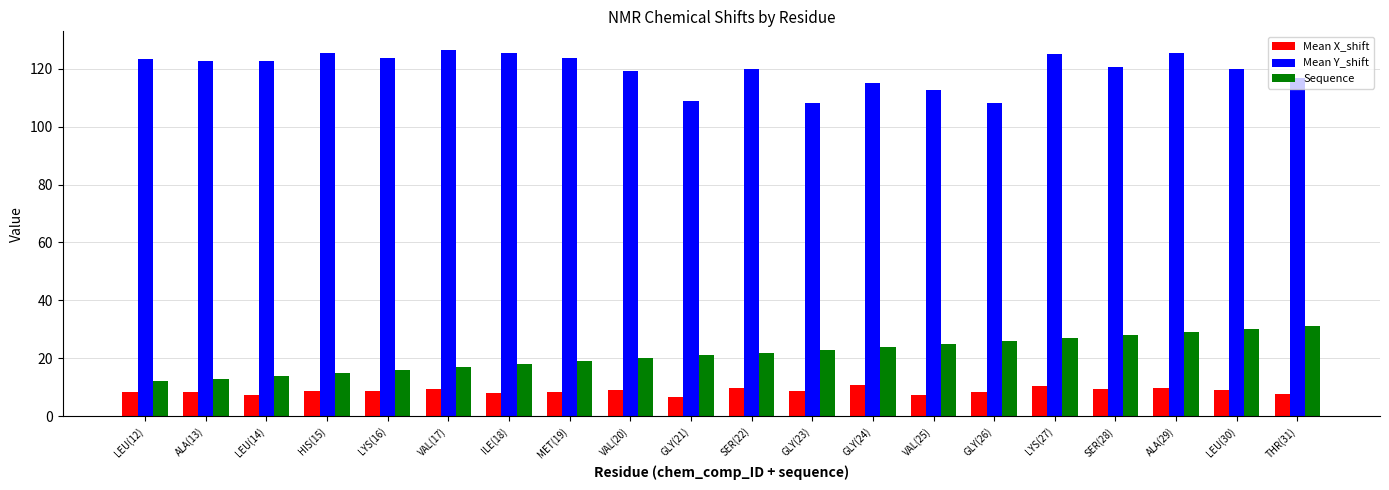

How many bars are there in each group?

3